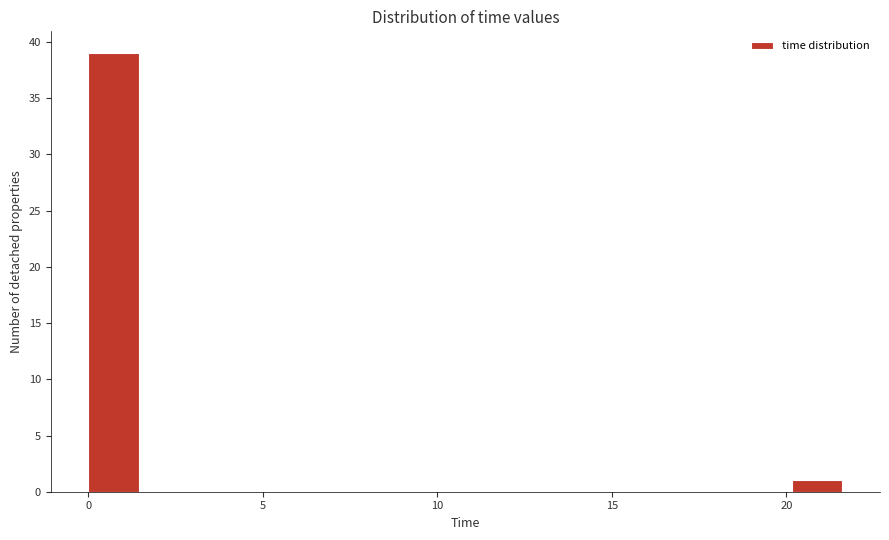

Around what value on the x-axis is the tallest bar? Give the approximate position of its centre, as read against the axis.

0.5